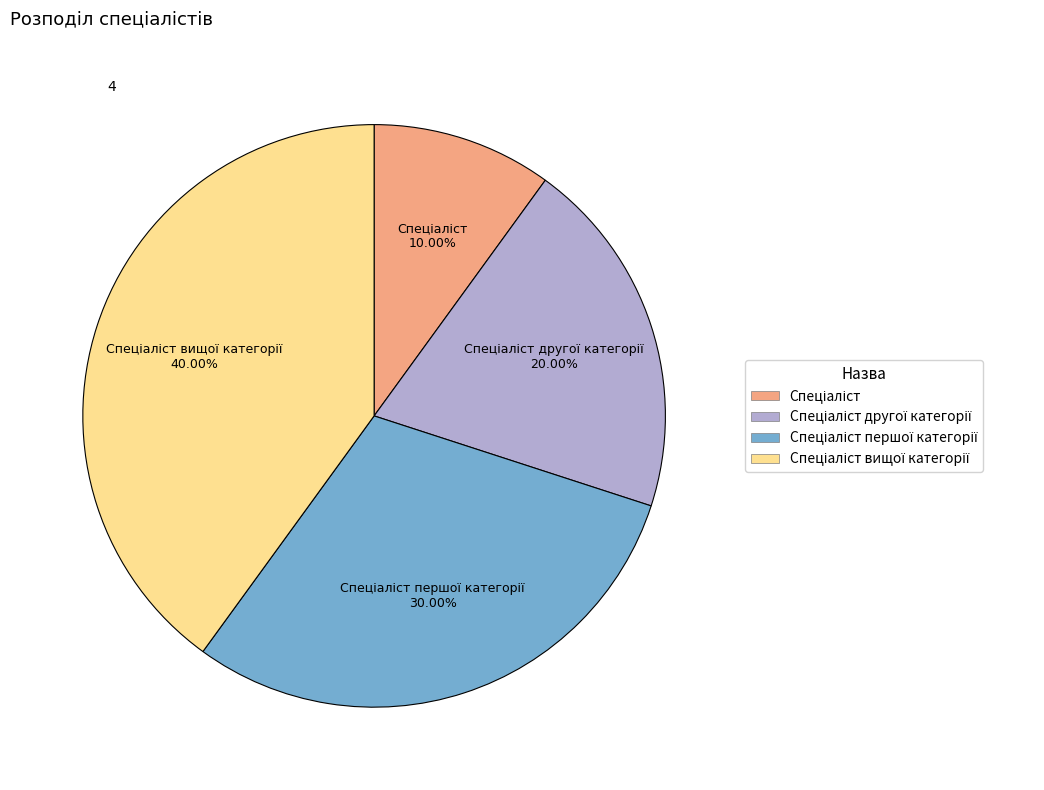

Does any single category account for the majority?

No